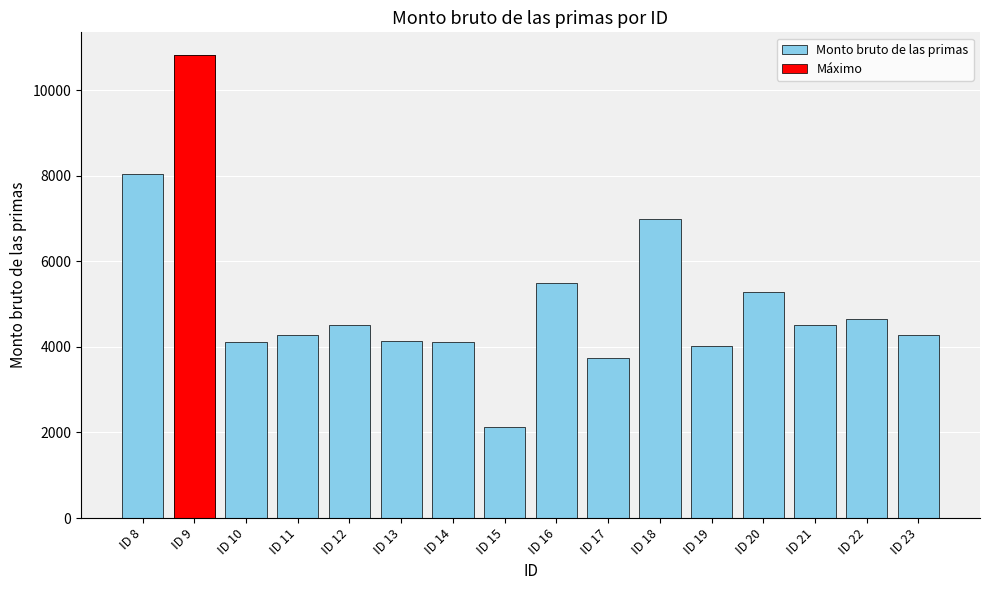

What is the difference between the values at ID 20 and ID 13?

1130.7